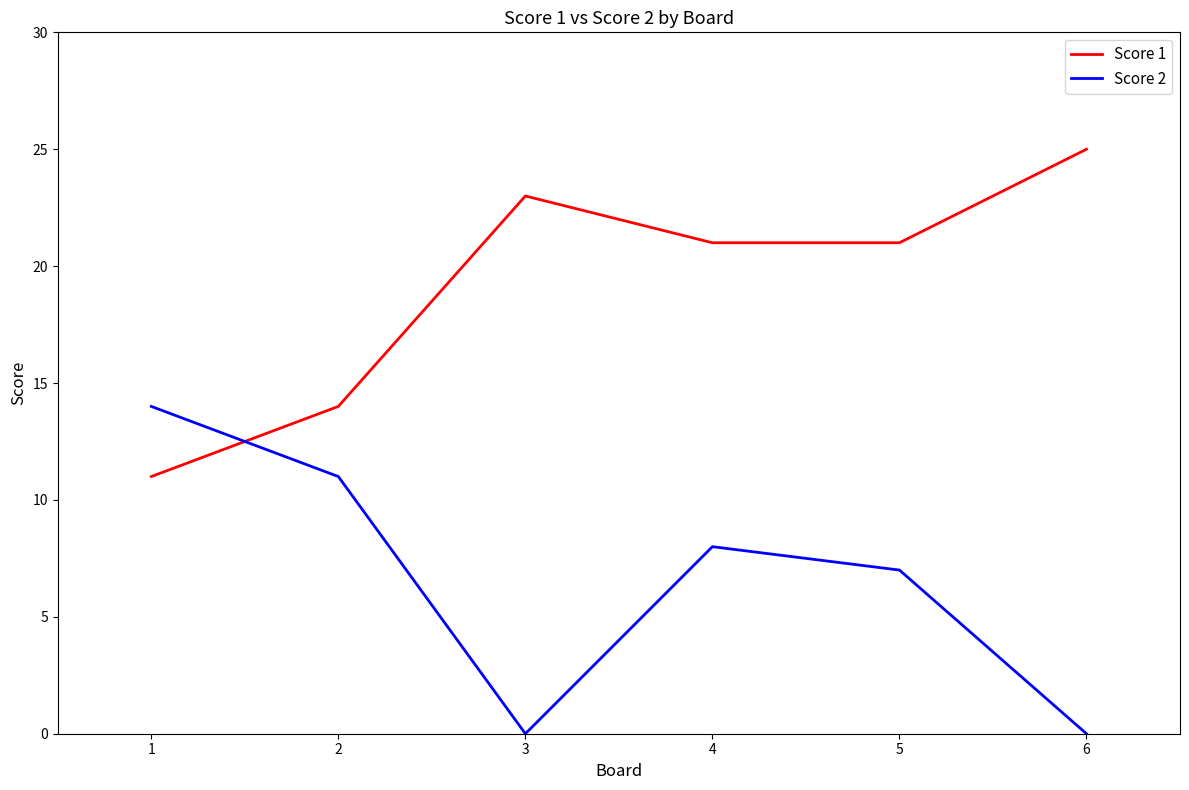

Is this an area chart (filled region under the line)?

No